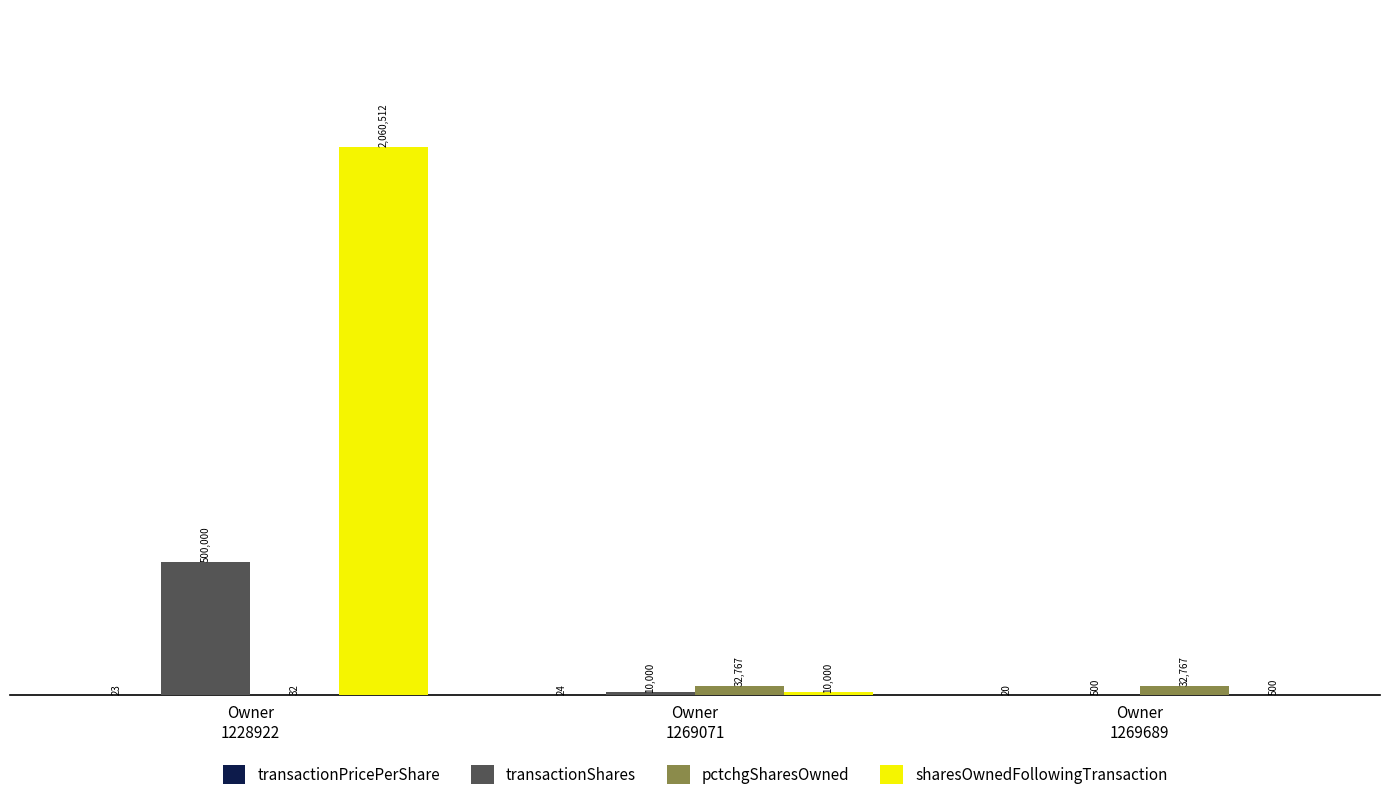

Which series has the largest total across all categories?

sharesOwnedFollowingTransaction